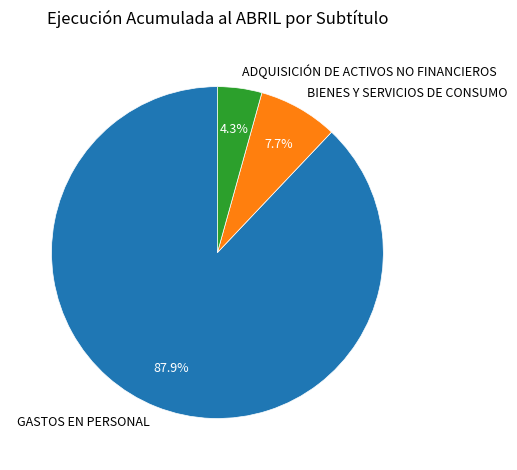

Count the number of slices in the pie.

3